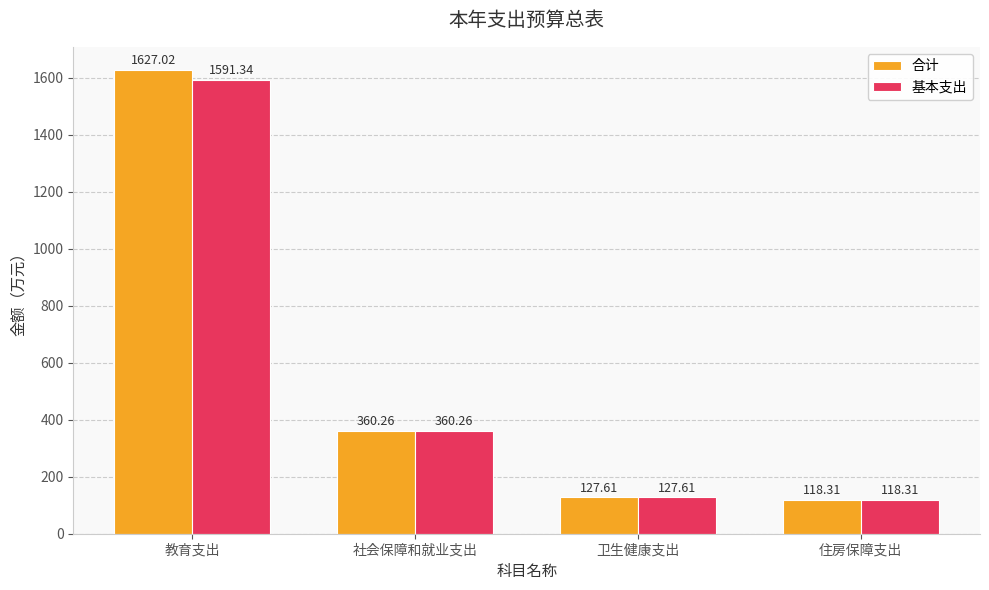

How many values in the 基本支出 series are below 360?

2